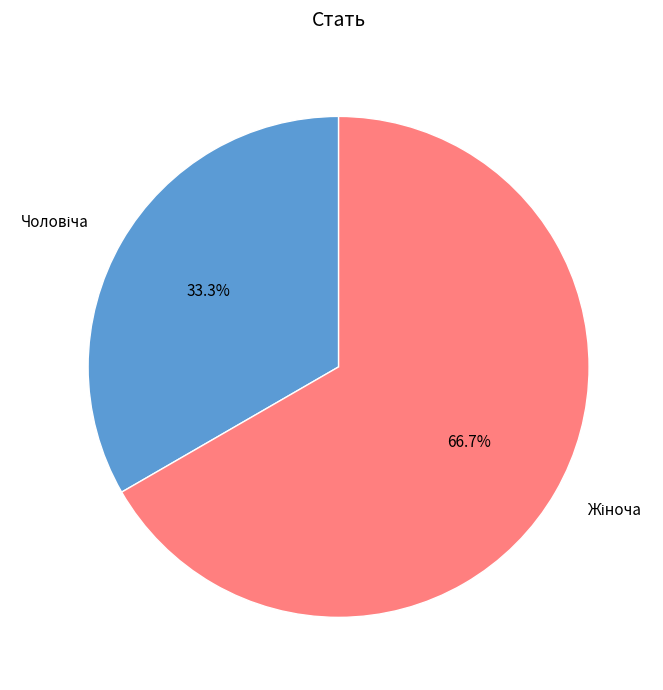

Is there any slice that represents more than half of the pie?

Yes